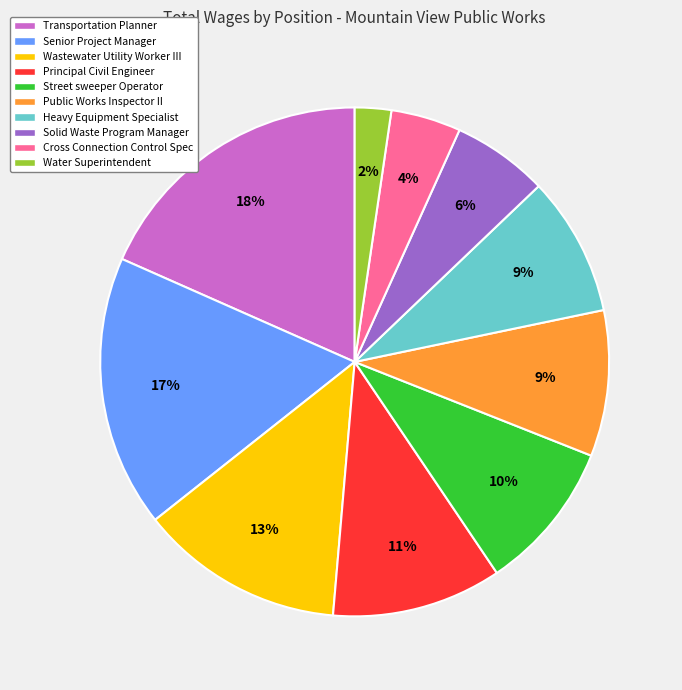

Approximately how many times larger is the value at Public Works Inspector II compared to Transportation Planner?

0.5